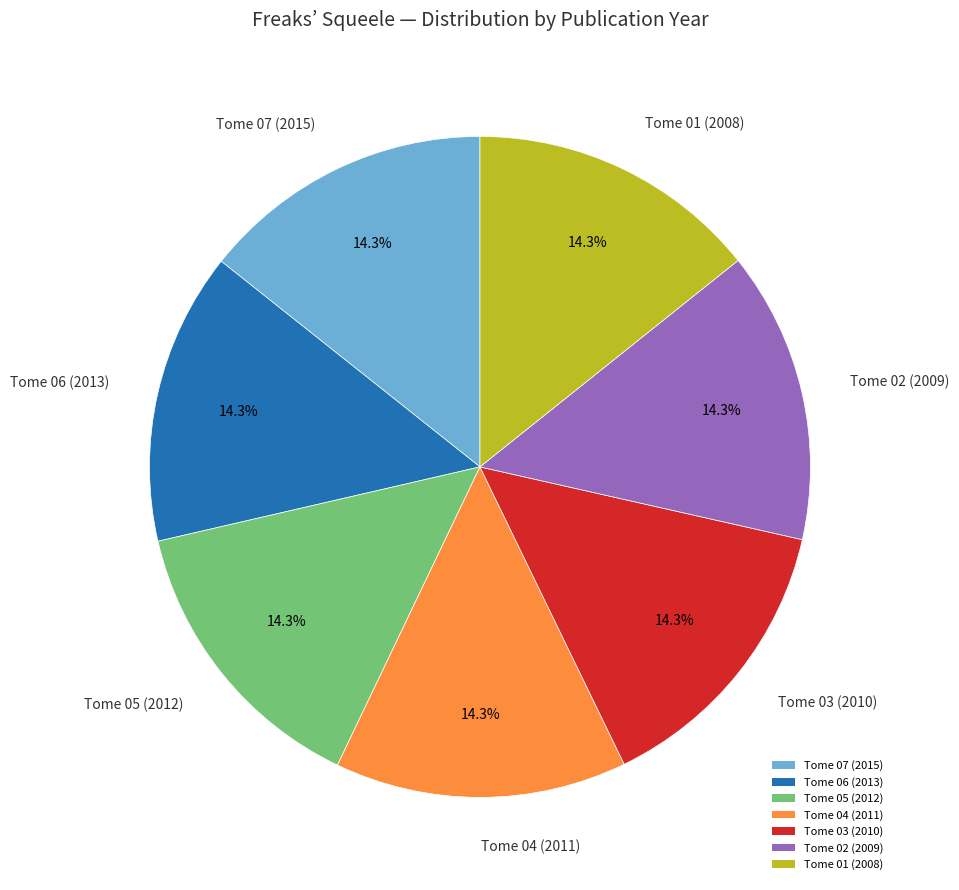

To the nearest percent, what is the combined percentage of Tome 07 (2015) and Tome 04 (2011)?

29%